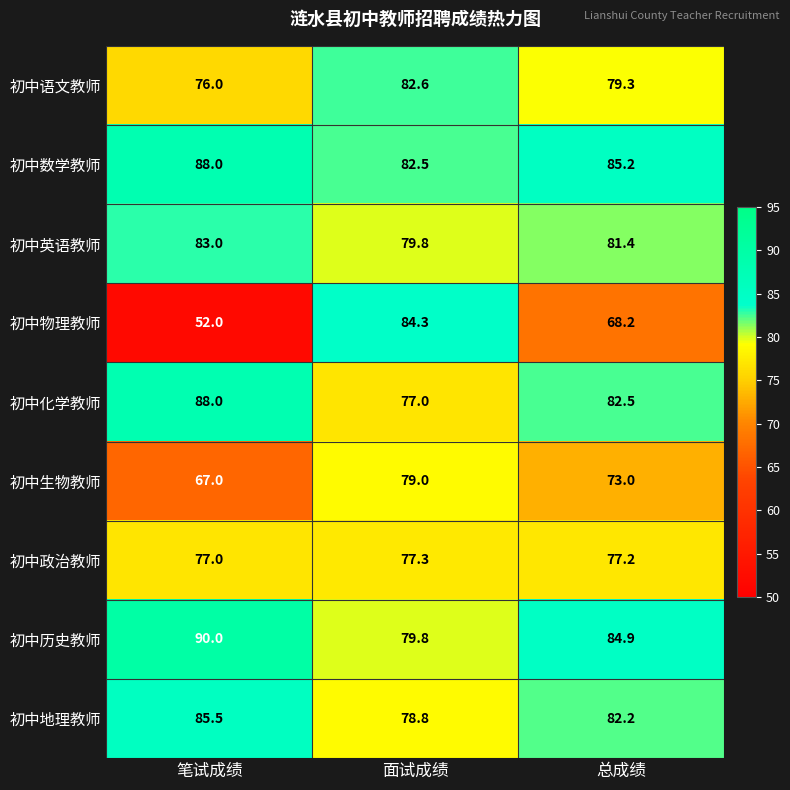

Which series changed the most between 面试成绩 and 总成绩?

初中物理教师